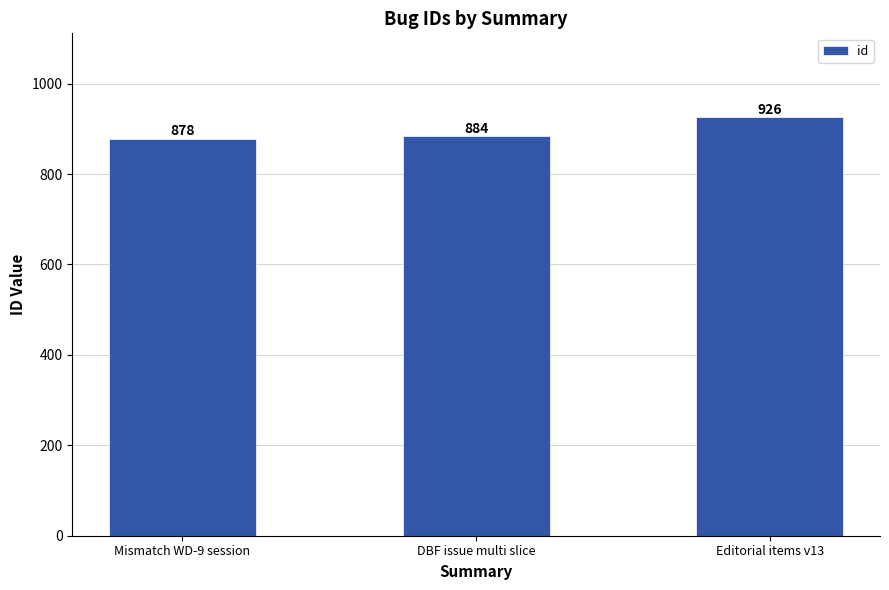

What is the change in value from Mismatch WD-9 session to DBF issue multi slice?

+6